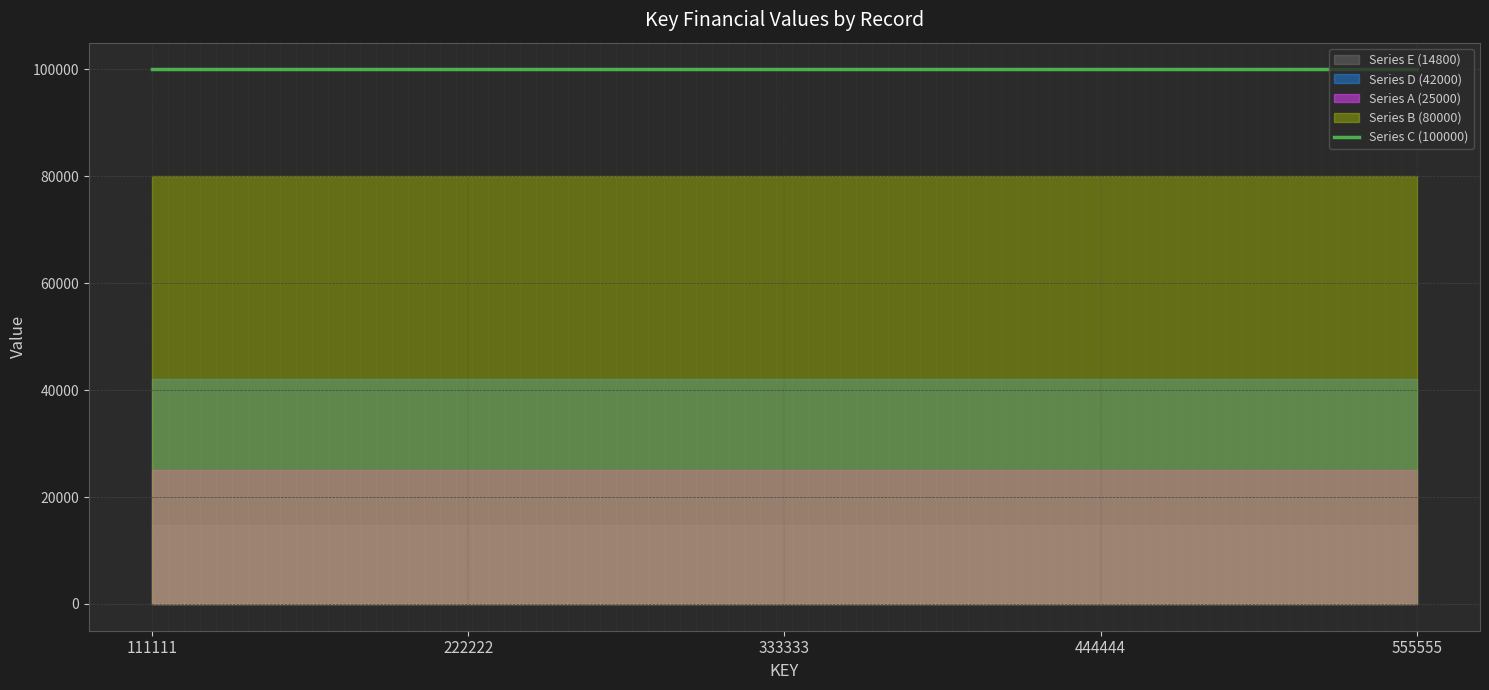

Is it true that Series D (42000) equals 42000 at 333333?

True